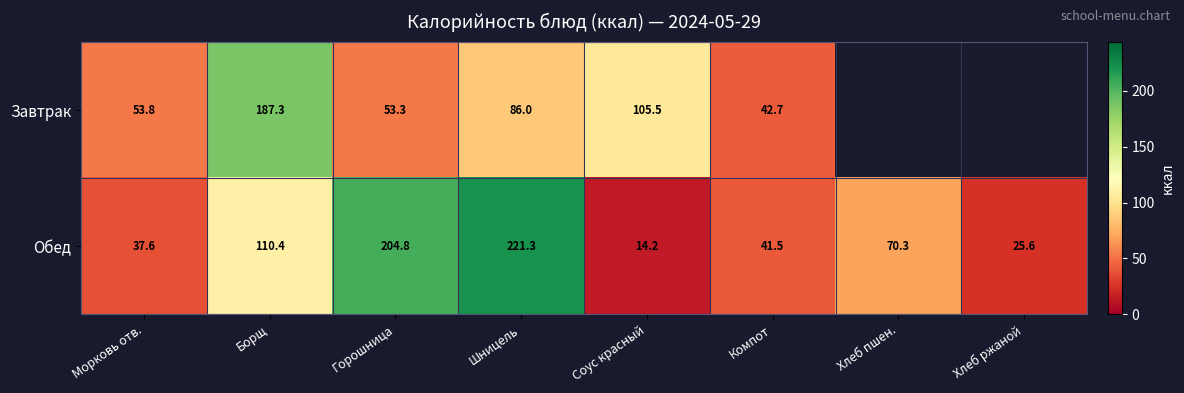

What is the maximum value for Обед?

221.3